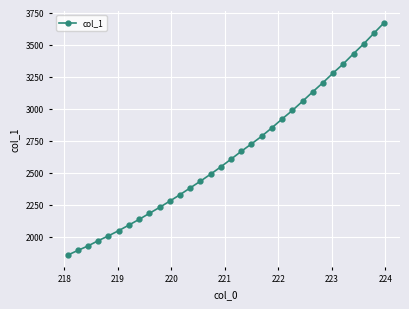

What is the average value?

2641.7